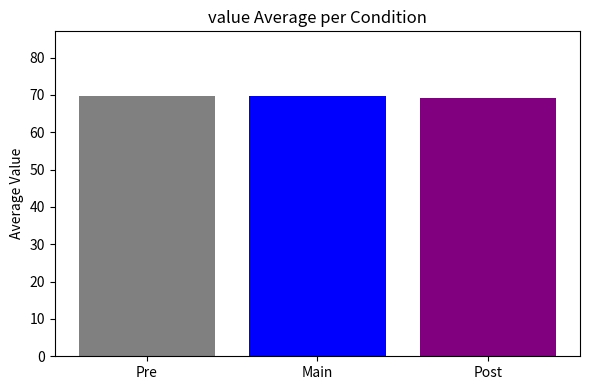

What is the smallest value displayed?

69.3